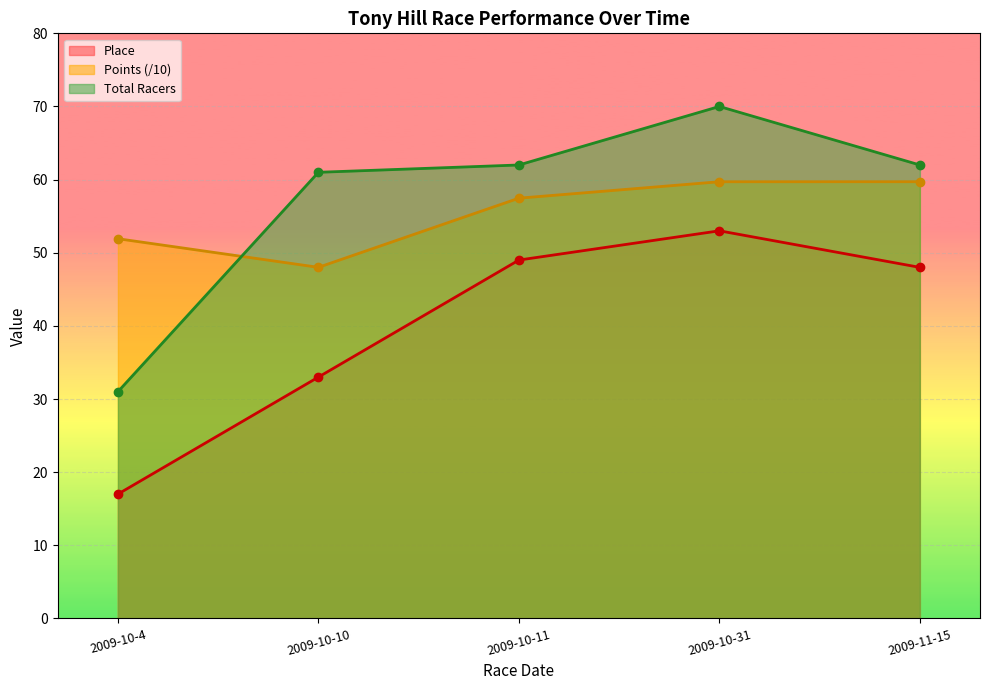

Which category has the highest value in the Total Racers series?

2009-10-31